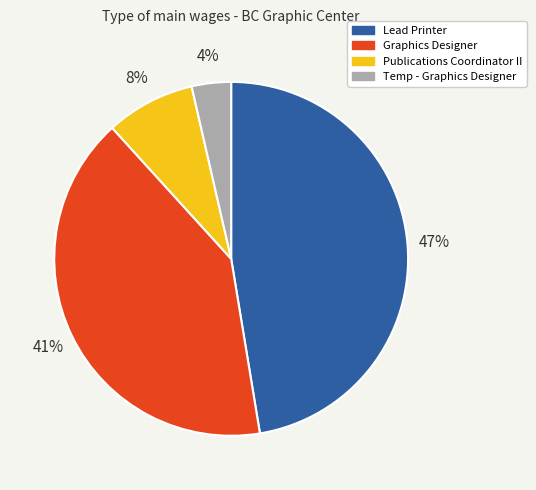

The Temp - Graphics Designer slice represents 4% of the pie. True or false?

True